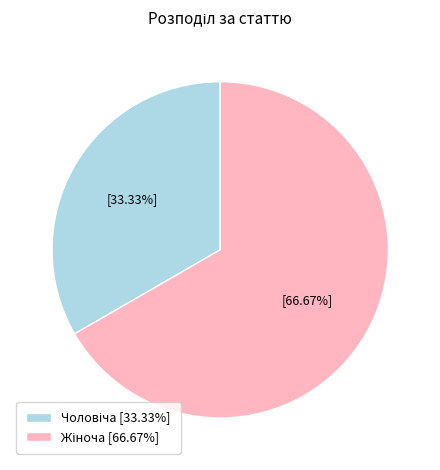

How many segments does this pie chart have?

2